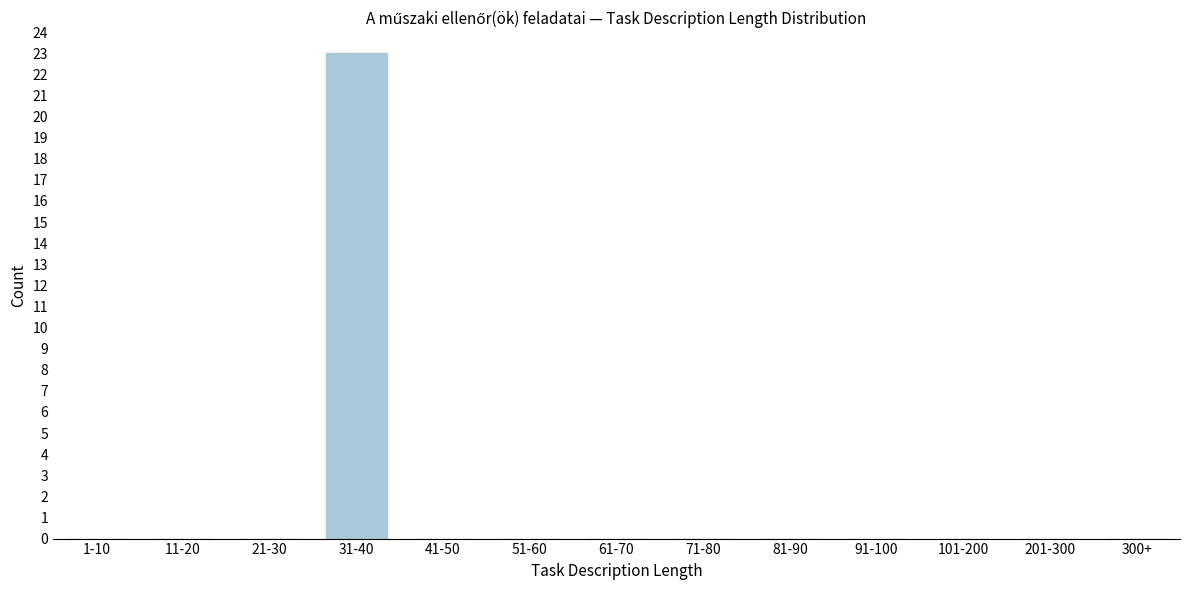

Reading left to right, what are all the values shown in this chart?

1-10=0	11-20=0	21-30=0	31-40=23	41-50=0	51-60=0	61-70=0	71-80=0	81-90=0	91-100=0	101-200=0	201-300=0	300+=0